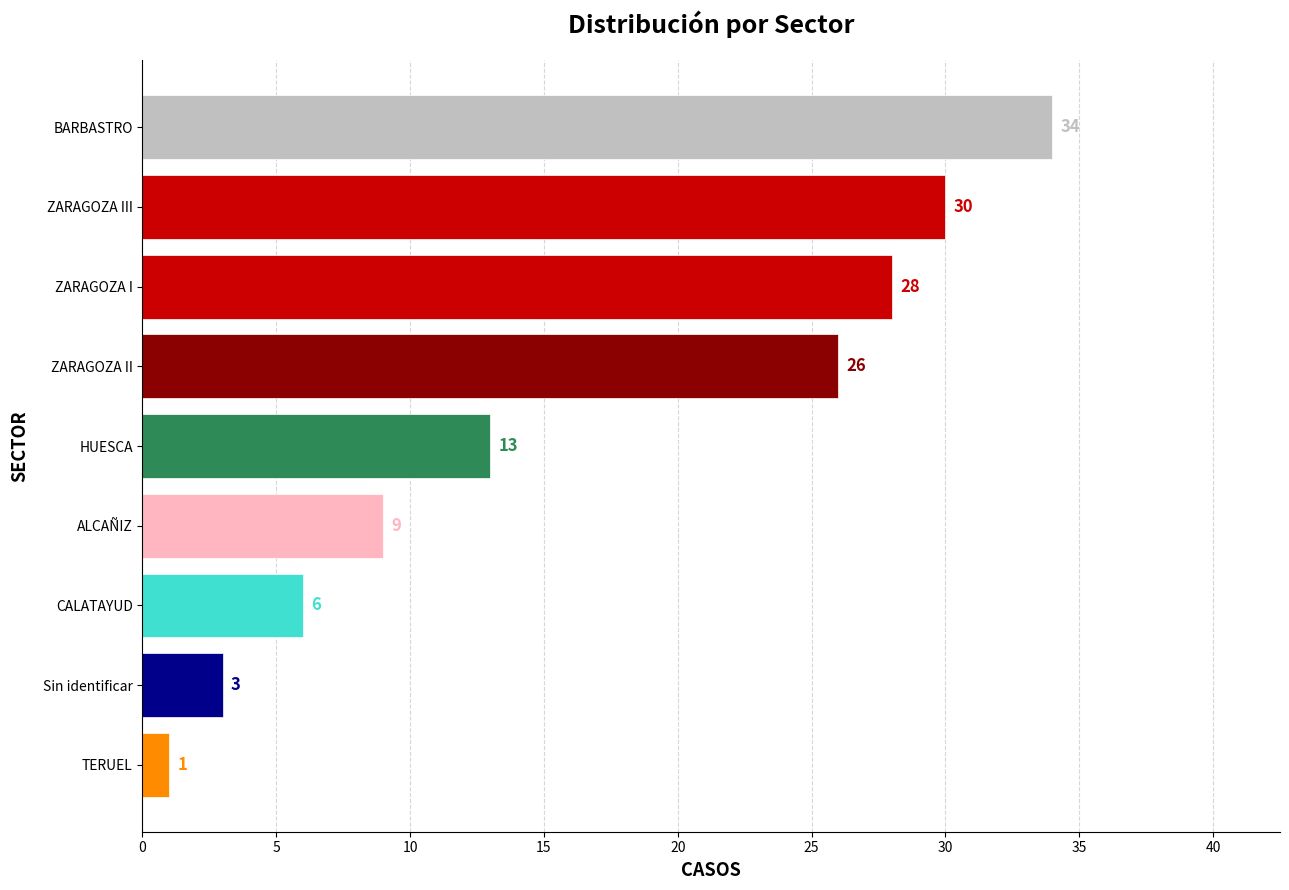

Read the value at HUESCA, to the nearest 10.

10